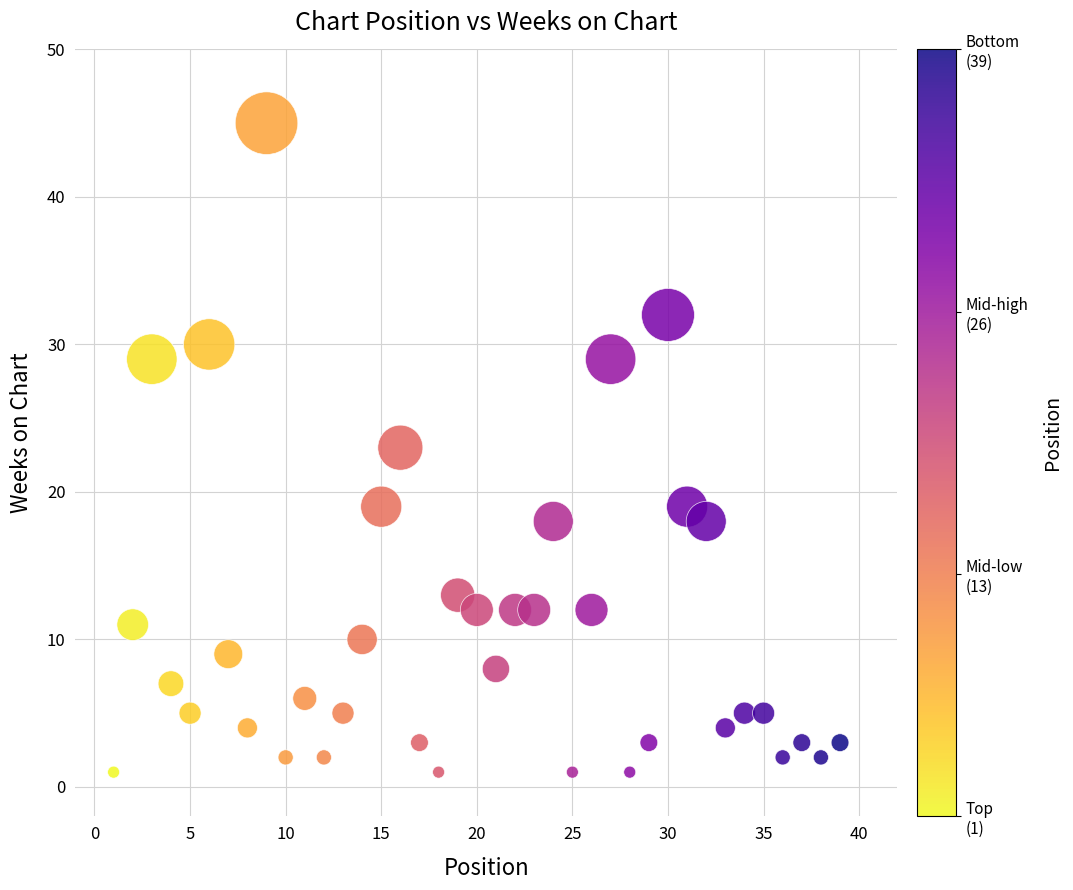

What is the range of Y values (max minus min)?

44